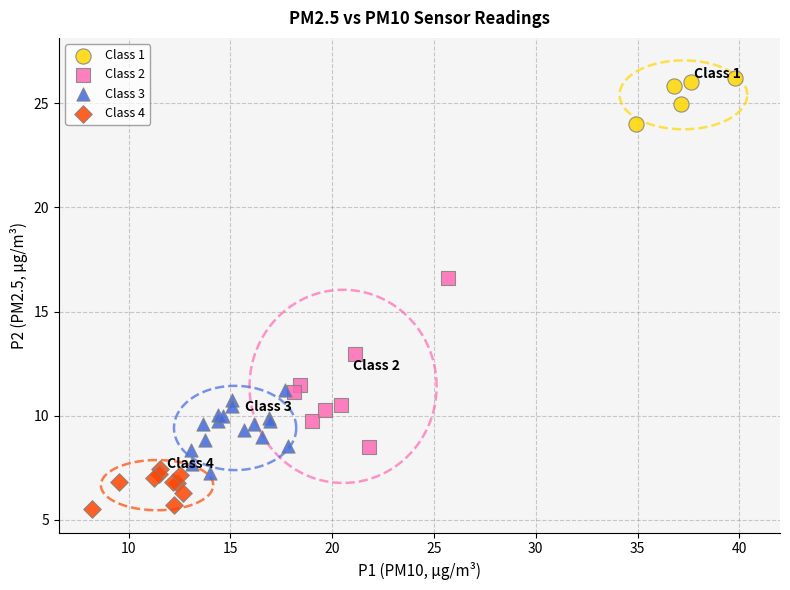

Which series reaches the maximum Y coordinate?

Class 1